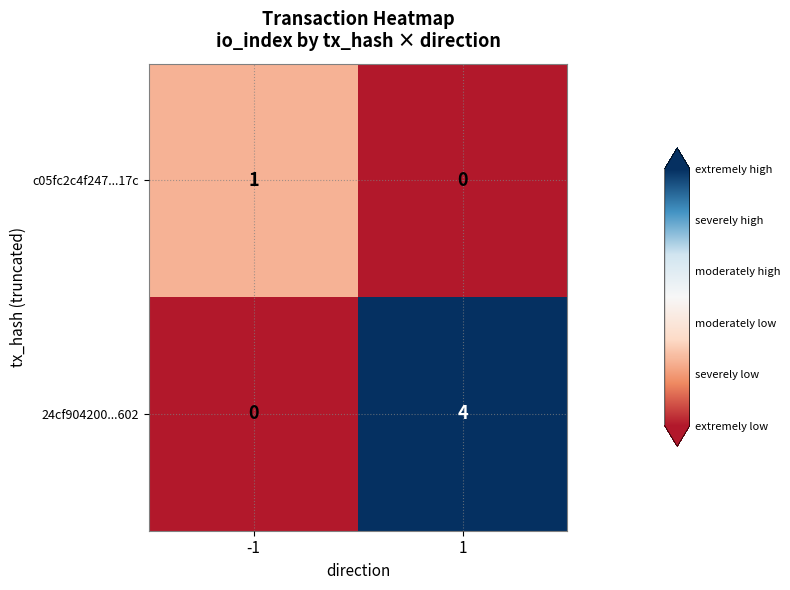

Reading left to right, extract all data points from this chart.

c05fc2c4f247...17c: -1=1	1=0
24cf904200...602: -1=0	1=4